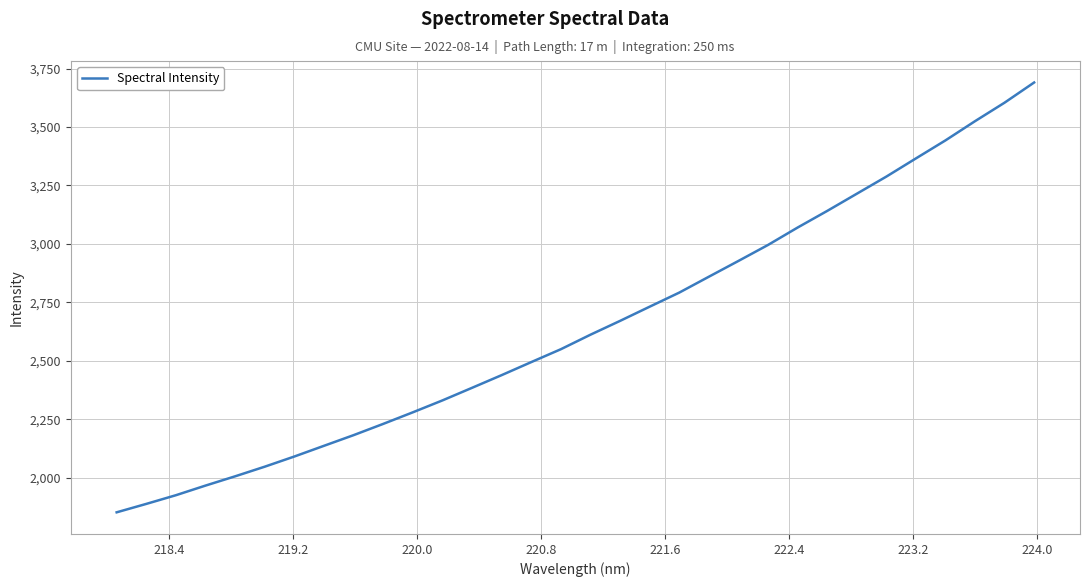

What is the difference between the maximum and minimum values?

1838.4